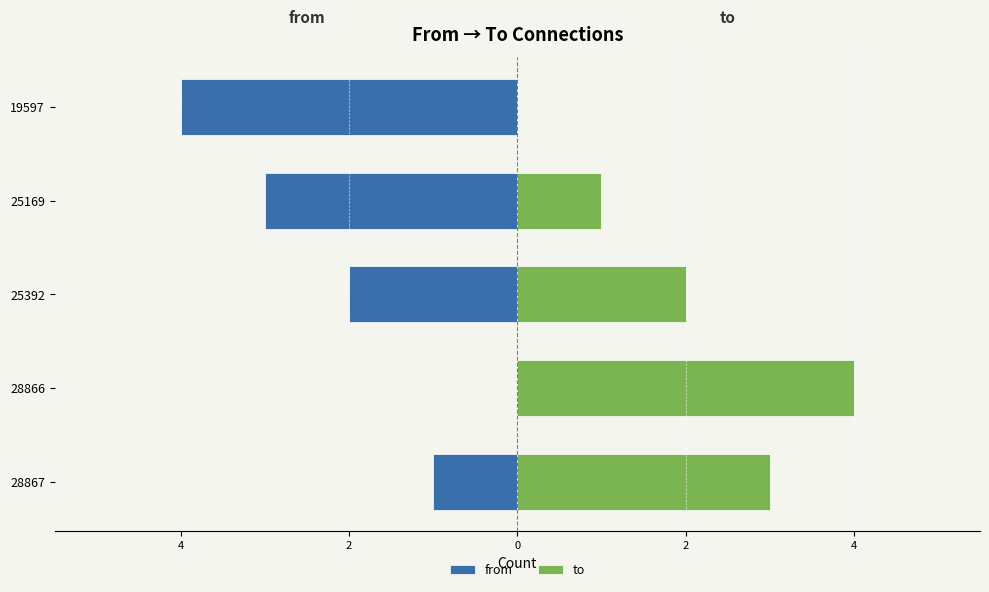

Which series has the largest total across all categories?

to